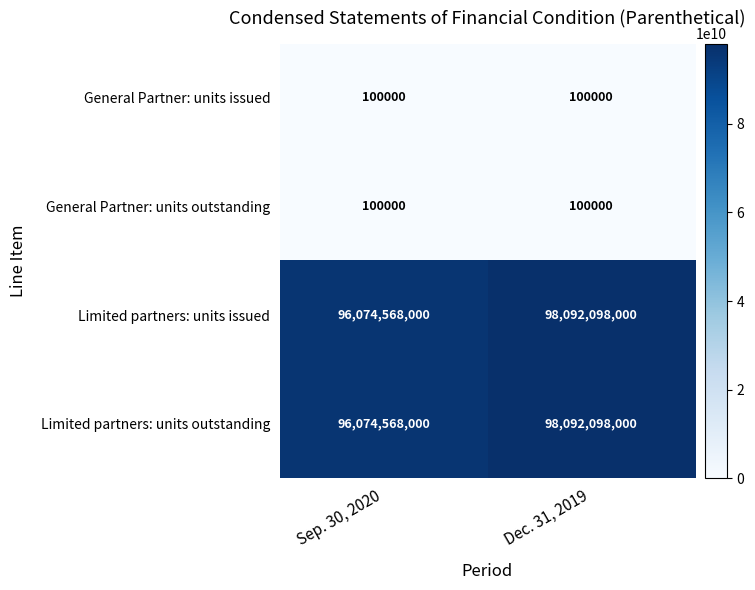

Is it true that Limited partners: units outstanding equals 98092098000 at Dec. 31, 2019?

True